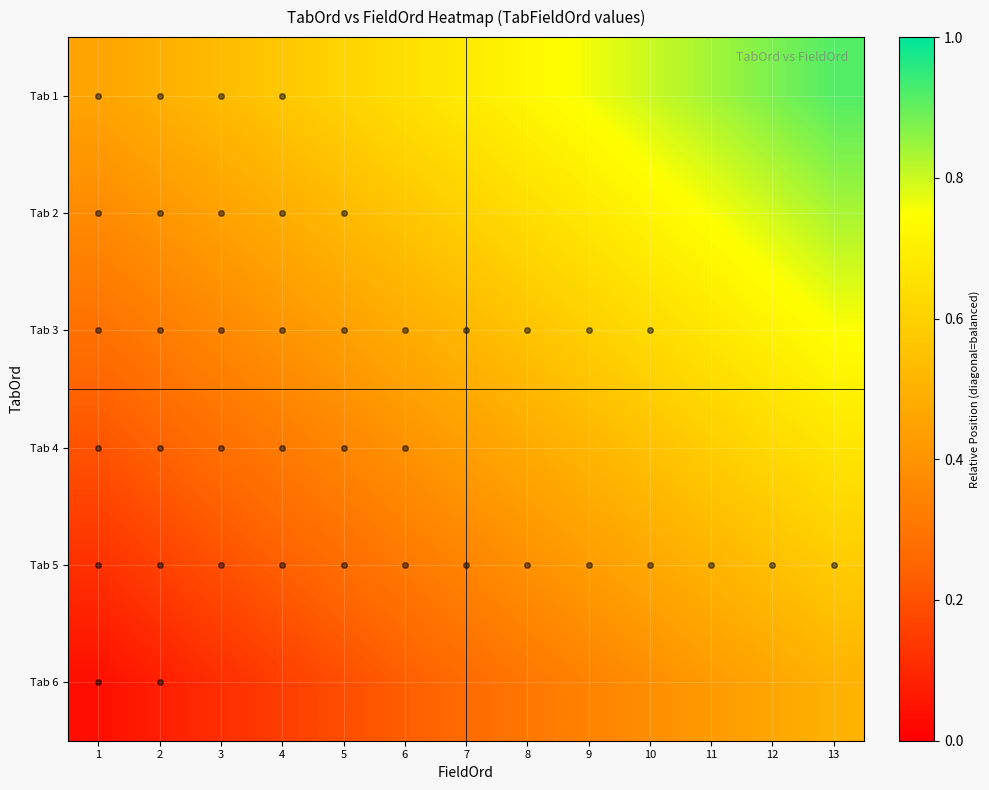

Reading left to right, what are all the values shown in this chart?

Tab 1: 1=0.5	2=0.5	3=0.5	4=0.6	5=0.6	6=0.6	7=0.7	8=0.7	9=0.8	10=0.8	11=0.8	12=0.9	13=0.9
Tab 2: 1=0.4	2=0.4	3=0.4	4=0.5	5=0.5	6=0.6	7=0.6	8=0.6	9=0.7	10=0.7	11=0.8	12=0.8	13=0.8
Tab 3: 1=0.3	2=0.3	3=0.4	4=0.4	5=0.4	6=0.5	7=0.5	8=0.6	9=0.6	10=0.6	11=0.7	12=0.7	13=0.8
Tab 4: 1=0.2	2=0.2	3=0.3	4=0.3	5=0.4	6=0.4	7=0.4	8=0.5	9=0.5	10=0.6	11=0.6	12=0.6	13=0.7
Tab 5: 1=0.1	2=0.2	3=0.2	4=0.2	5=0.3	6=0.3	7=0.4	8=0.4	9=0.4	10=0.5	11=0.5	12=0.5	13=0.6
Tab 6: 1=0.0	2=0.1	3=0.1	4=0.2	5=0.2	6=0.2	7=0.3	8=0.3	9=0.3	10=0.4	11=0.4	12=0.5	13=0.5